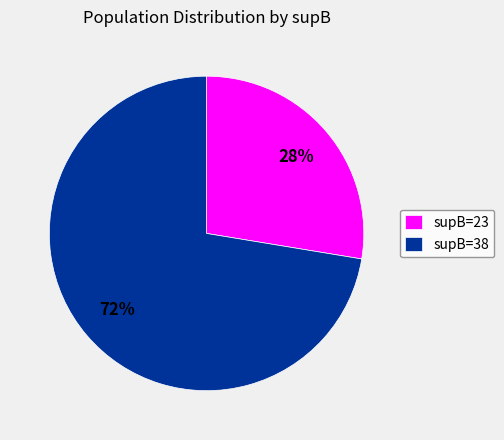

Do supB=23 and supB=38 together represent more than half of the pie?

Yes